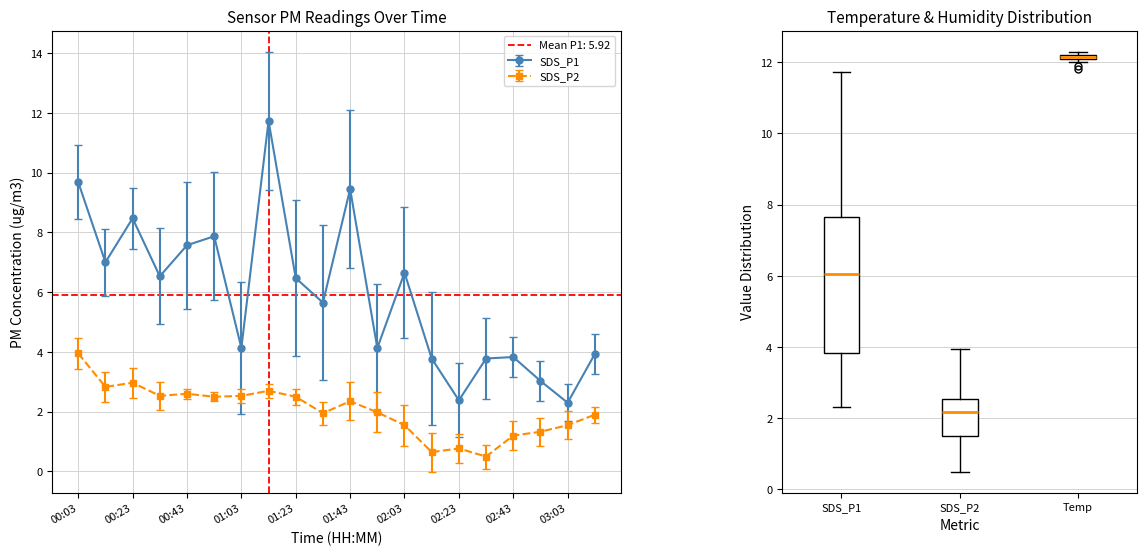

Which series has the largest Y range (max minus min)?

SDS_P1